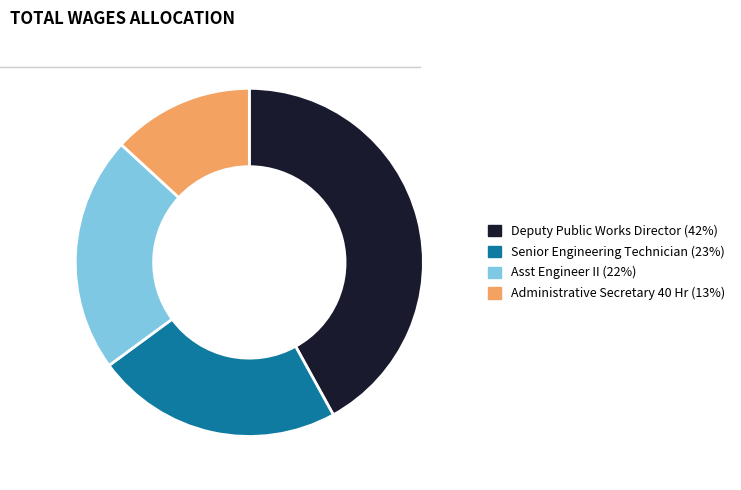

The Senior Engineering Technician slice represents 23% of the pie. True or false?

True